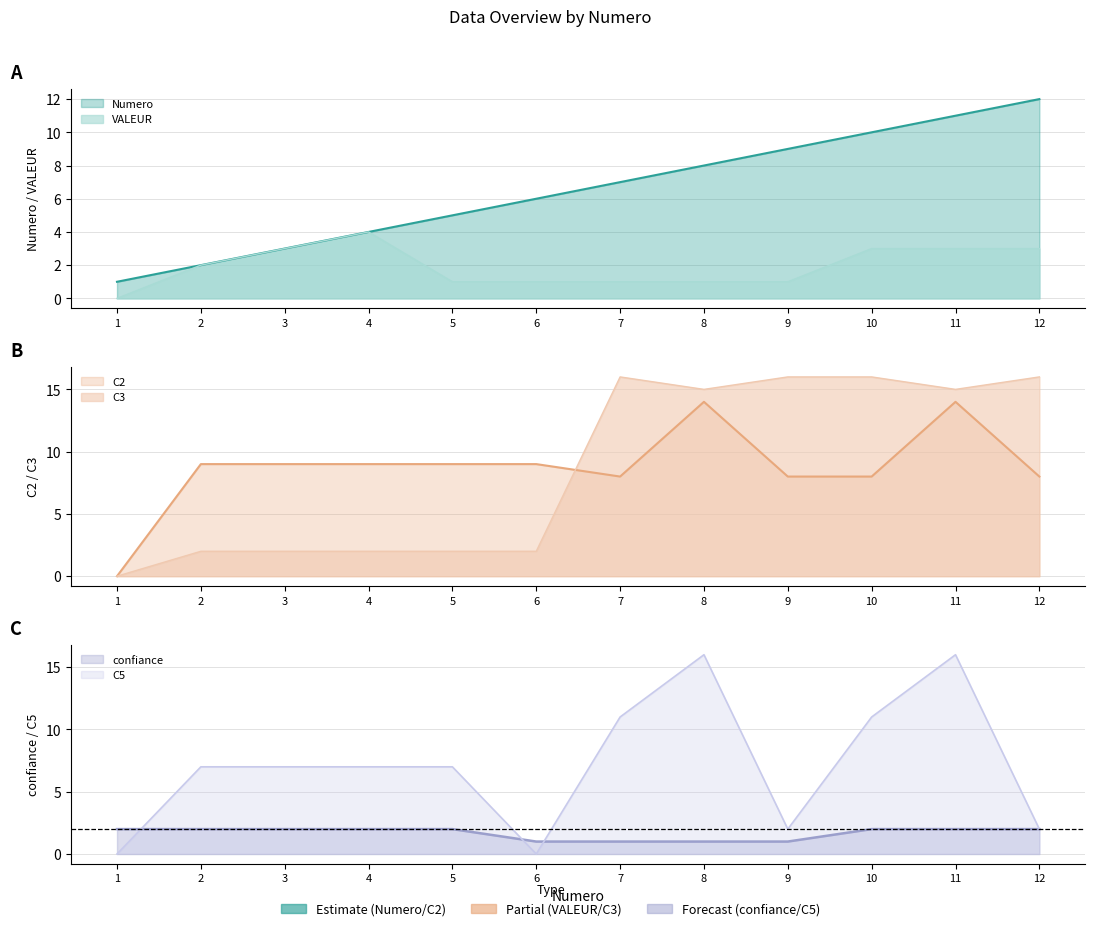

After their last crossing, which series has the higher values: C3 or VALEUR?

C3